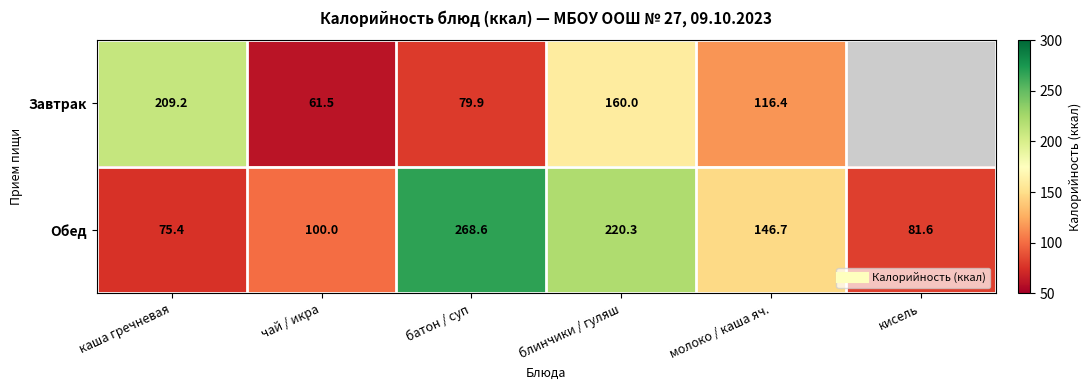

True or false: Завтрак has a value of 209.2 at каша гречневая.

True